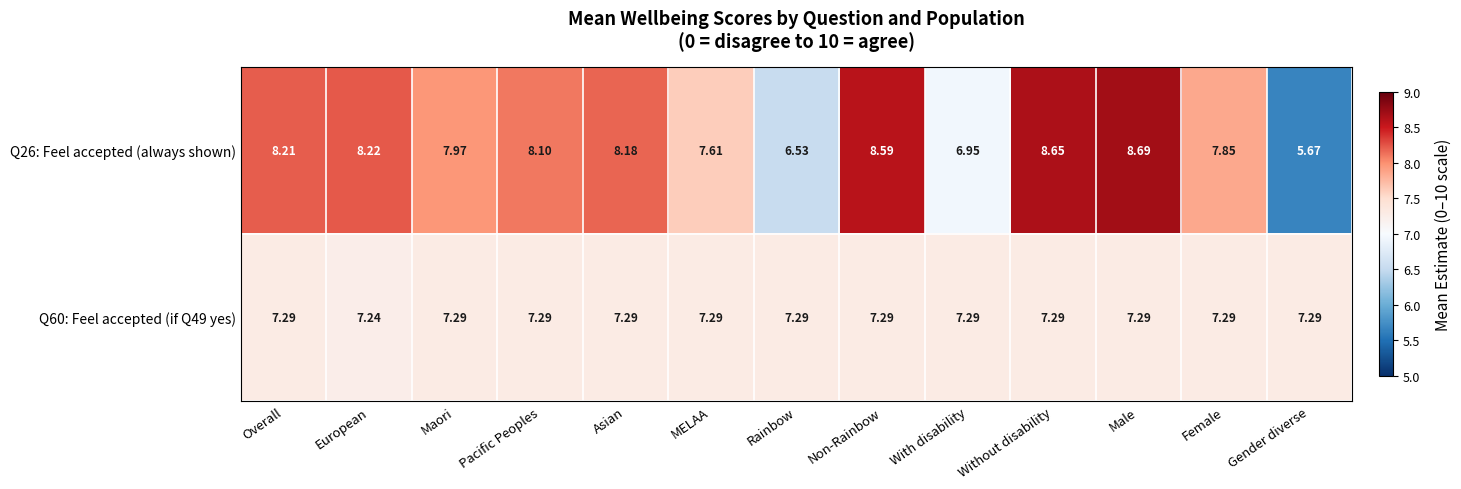

At which label does Q60: Feel accepted (if Q49 yes) reach its minimum?

European